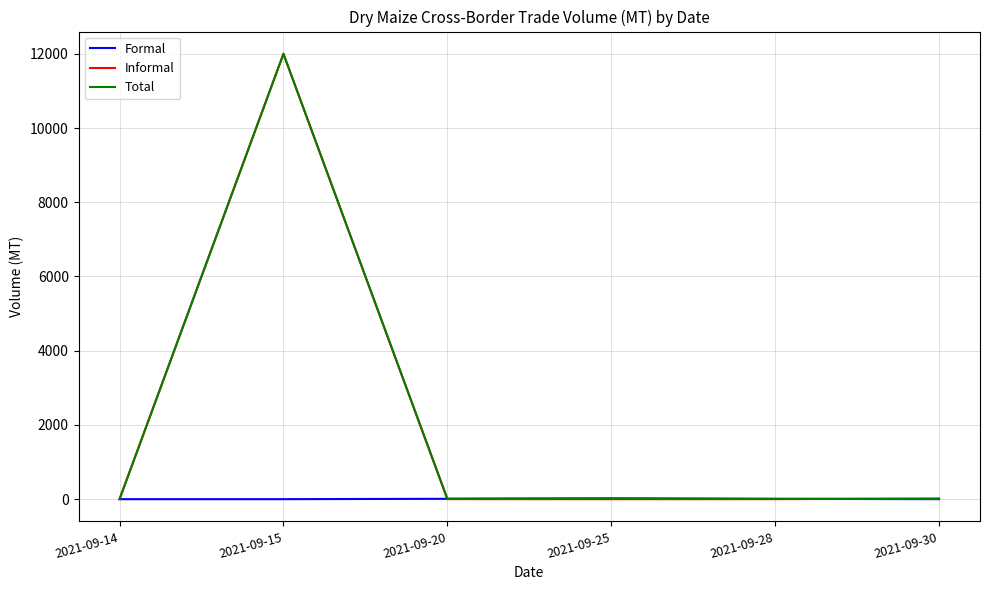

Count the number of categories in the chart.

6